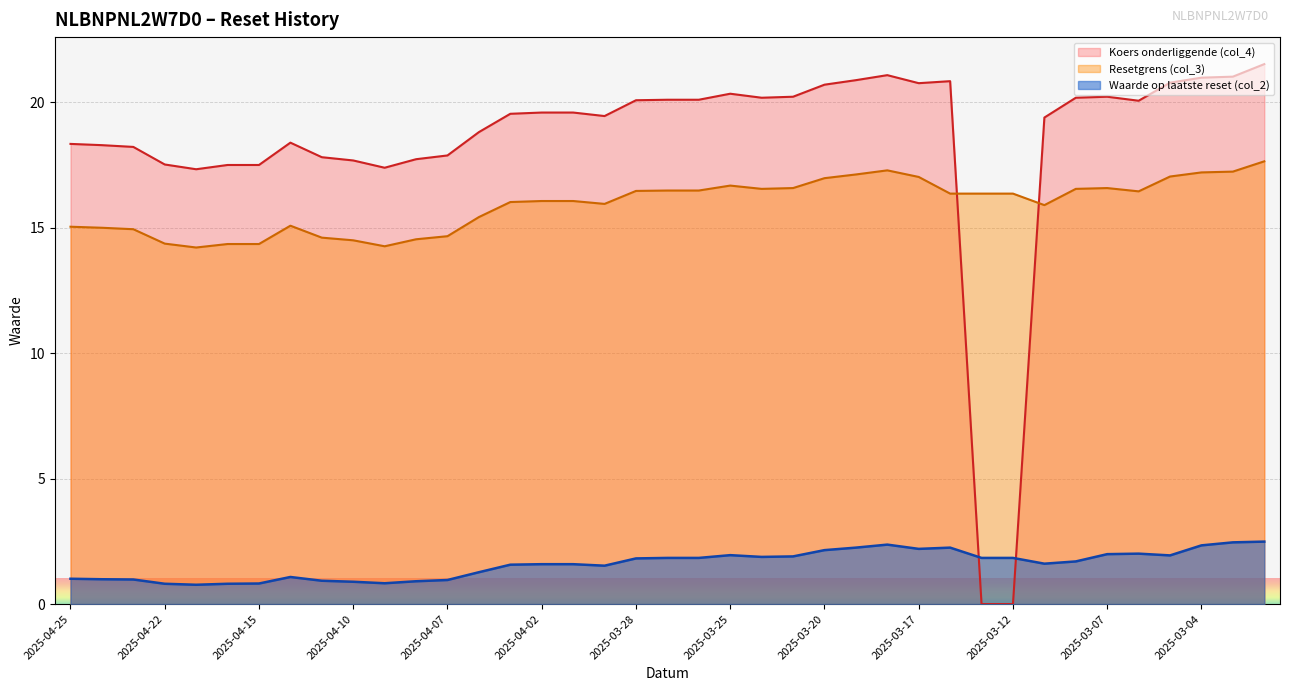

How many categories are shown in the chart?

39